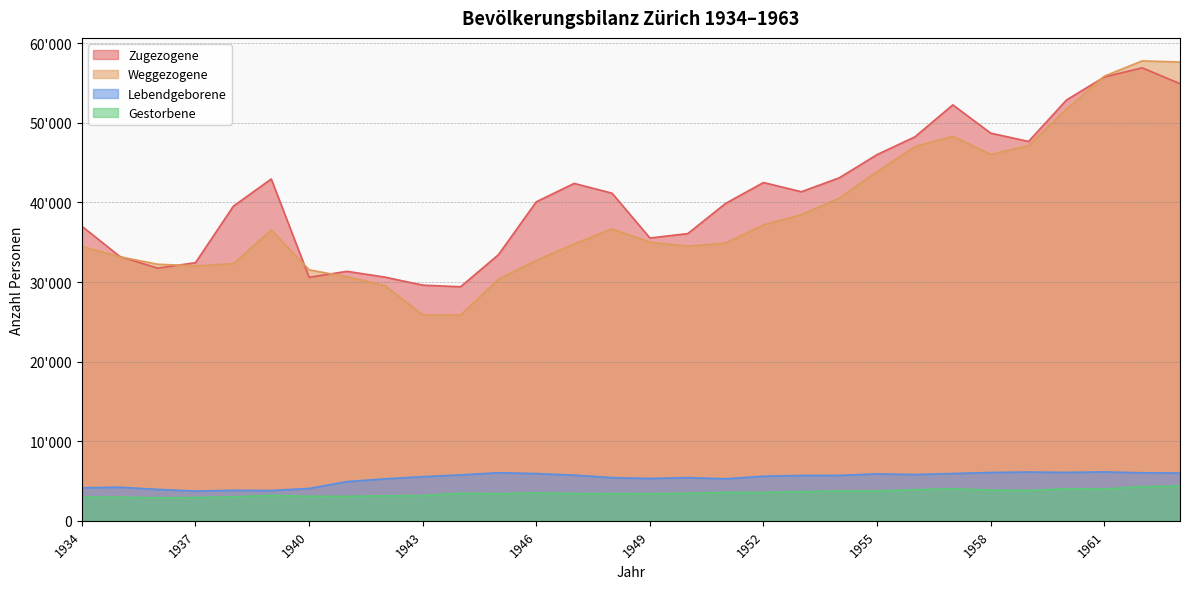

How many data points in Gestorbene are above 3471?

14